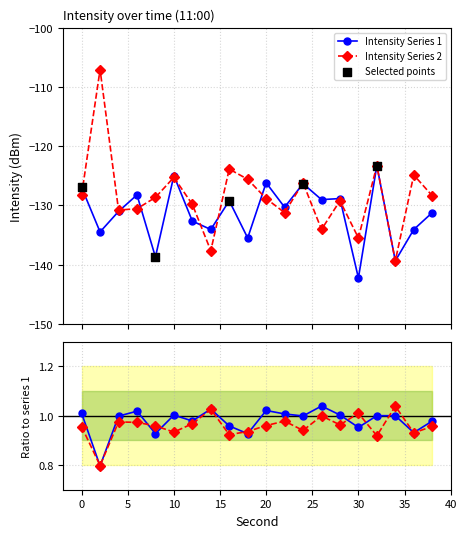

What is the total value across all series at 14?

-271.7